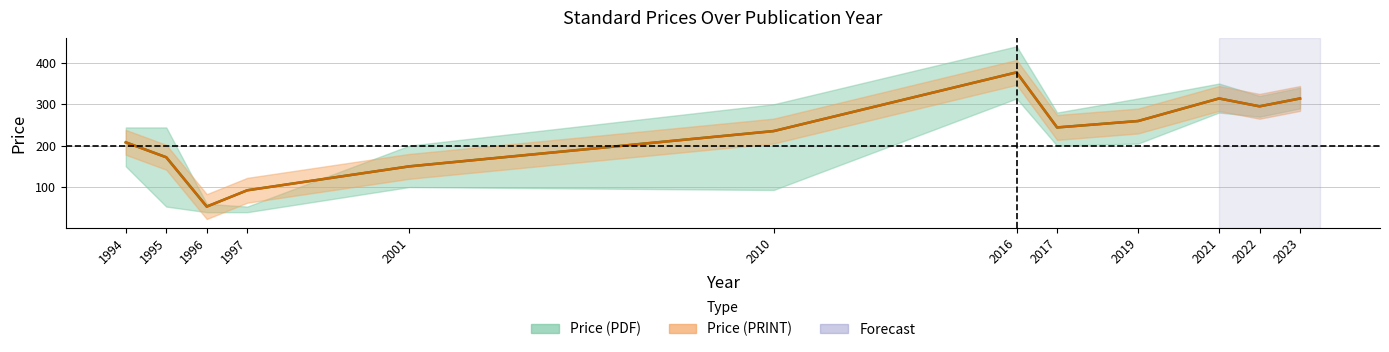

Reading left to right, extract all data points from this chart.

Price (PDF): 1994=208.0	1995=172.0	1996=52.9	1997=92.2	2001=150.0	2010=235.2	2016=377.0	2017=244.0	2019=259.5	2021=314.0	2022=295.0	2023=314.0
Price (PRINT): 1994=208.0	1995=172.0	1996=52.9	1997=92.2	2001=150.0	2010=235.2	2016=377.0	2017=244.0	2019=259.5	2021=314.0	2022=295.0	2023=314.0